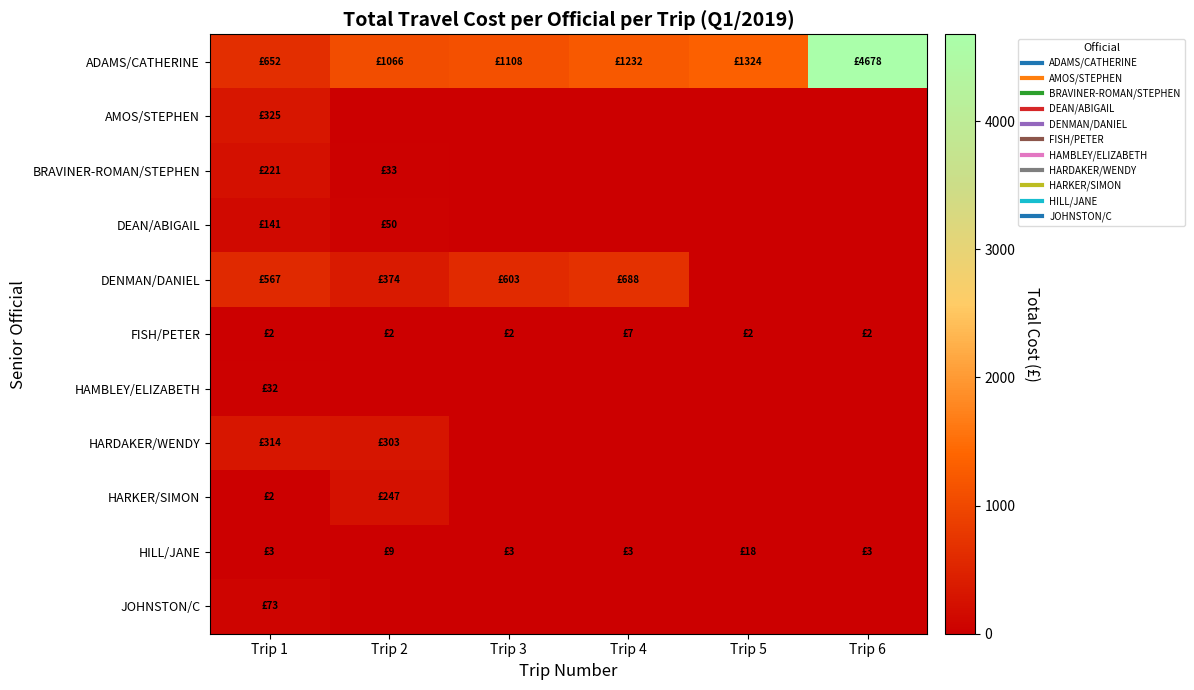

What is the spread (max minus min) of values at Trip 2?

1065.8